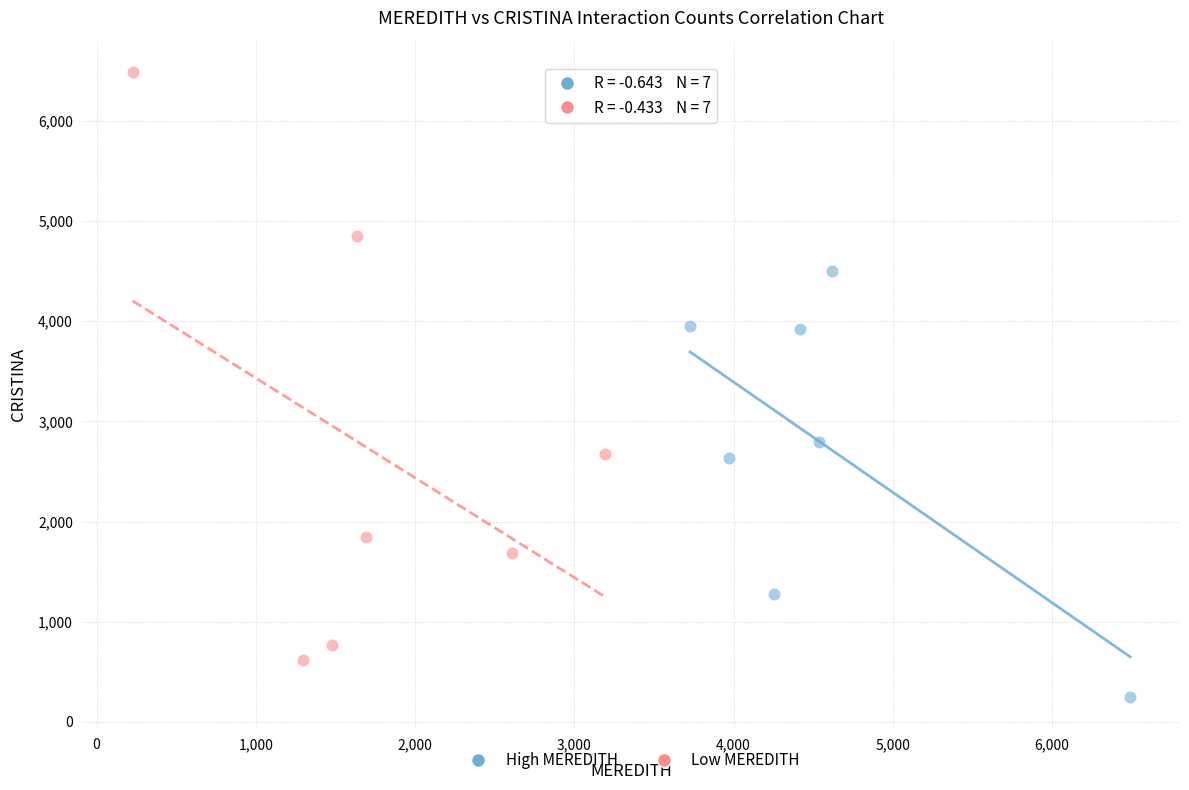

Which series contains the lowest Y value?

High MEREDITH